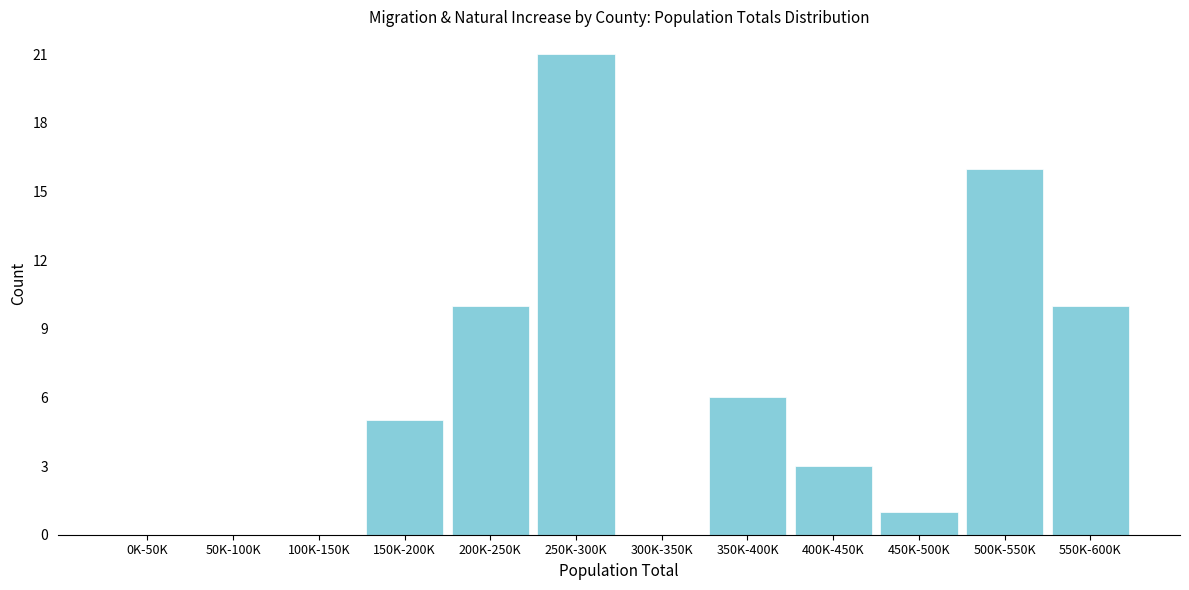

Reading right to left, transcribe all the data shown in this chart.

550K-600K=10	500K-550K=16	450K-500K=1	400K-450K=3	350K-400K=6	300K-350K=0	250K-300K=21	200K-250K=10	150K-200K=5	100K-150K=0	50K-100K=0	0K-50K=0